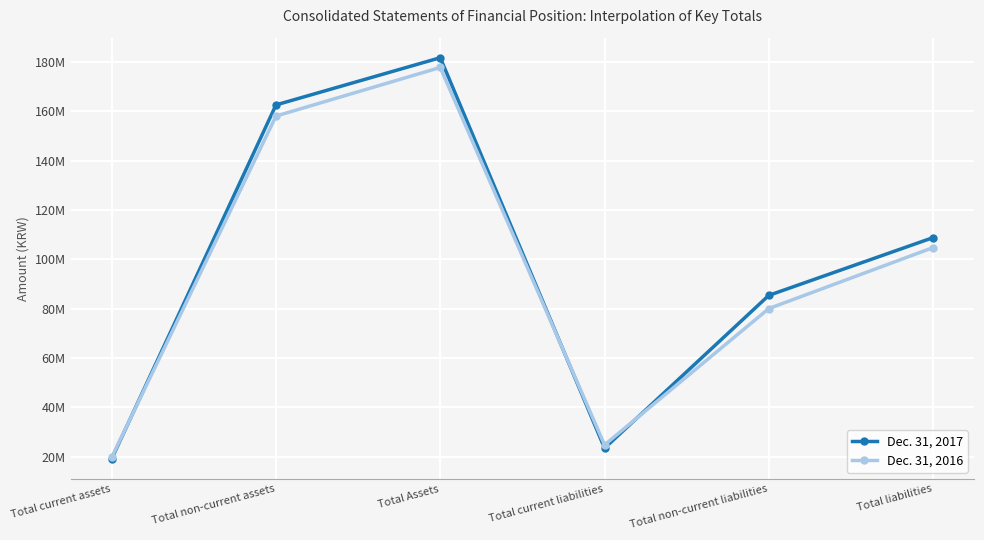

Rank the series by their average value, from highest to lowest.

Dec. 31, 2017, Dec. 31, 2016